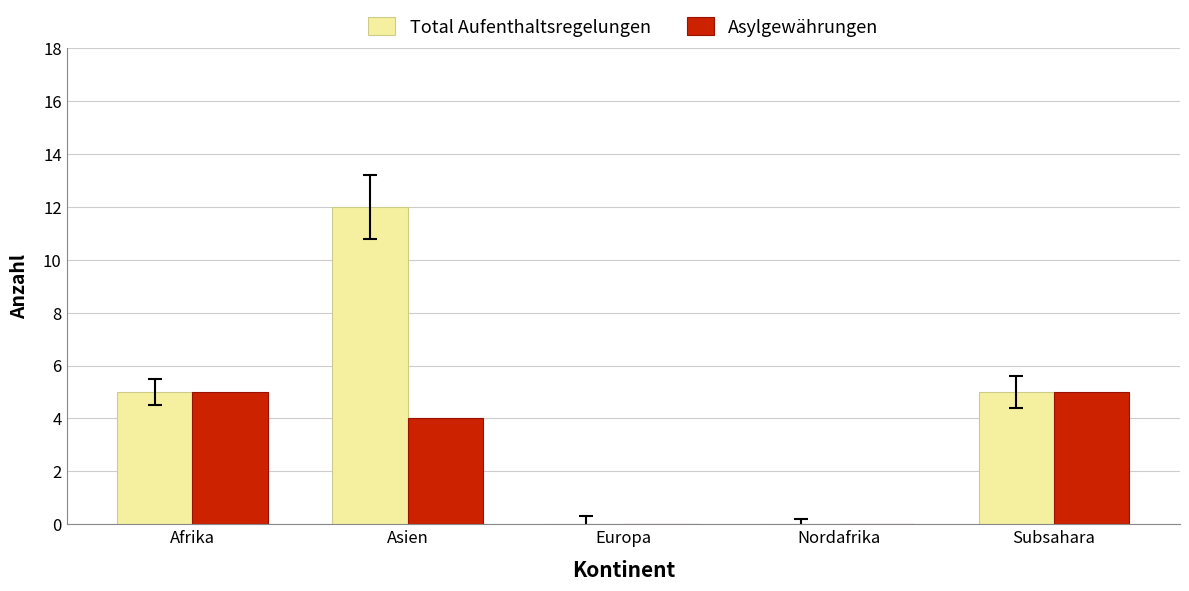

What is the approximate value of Total Aufenthaltsregelungen at Afrika?

5